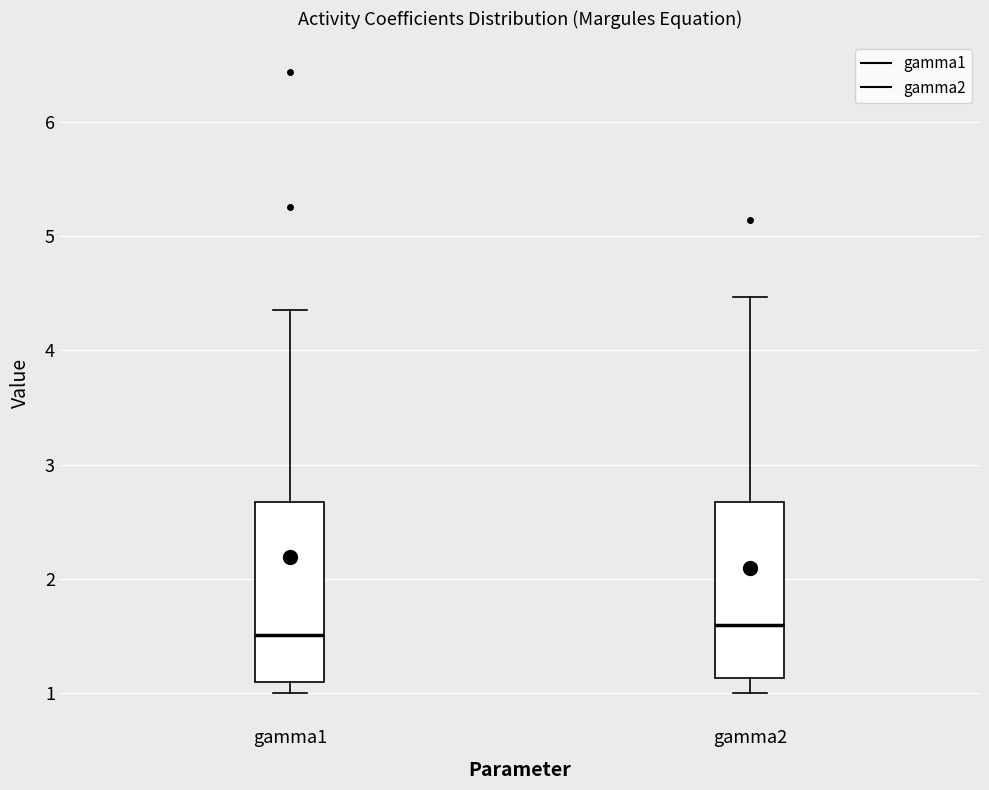

Reading left to right, transcribe this box plot: for each box, give where its median line is, the range the box spans, and where its two whiskers end, as read against the y-axis. The values are not printed on the chart, so give them approximately, as read against the axis.

gamma1: median 1.5, box 1.1 to 2.7, whiskers 1.0 to 4.4
gamma2: median 1.6, box 1.1 to 2.7, whiskers 1.0 to 4.5